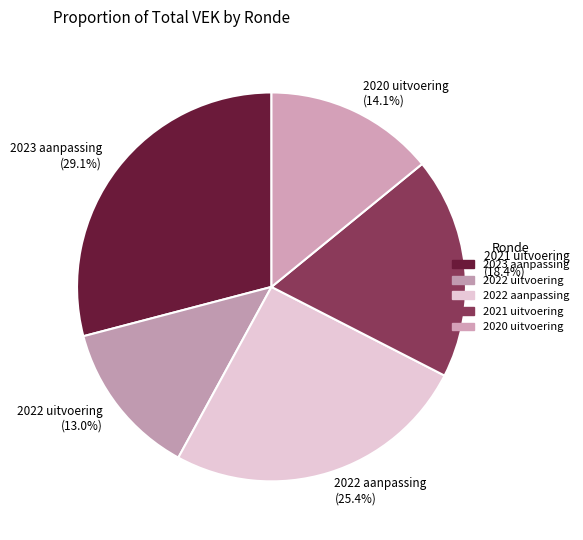

To the nearest percent, what is the combined percentage of 2022 aanpassing and 2023 aanpassing?

54%